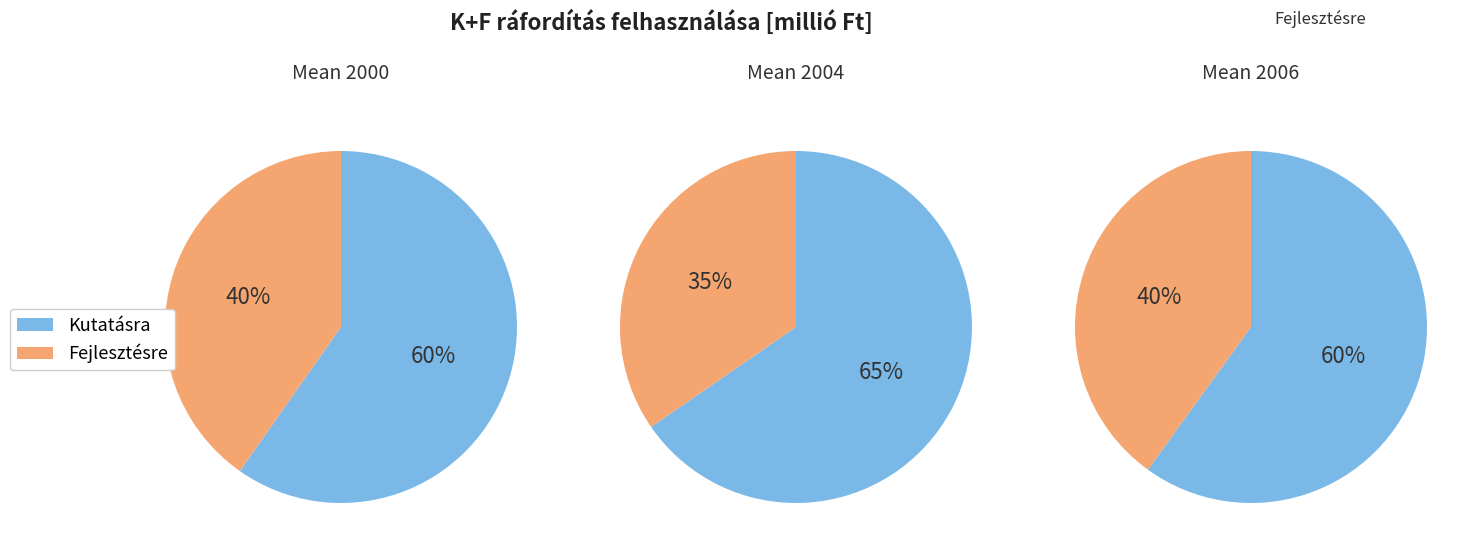

To the nearest percent, what is the combined percentage of Kutatásra and Fejlesztésre?

100%